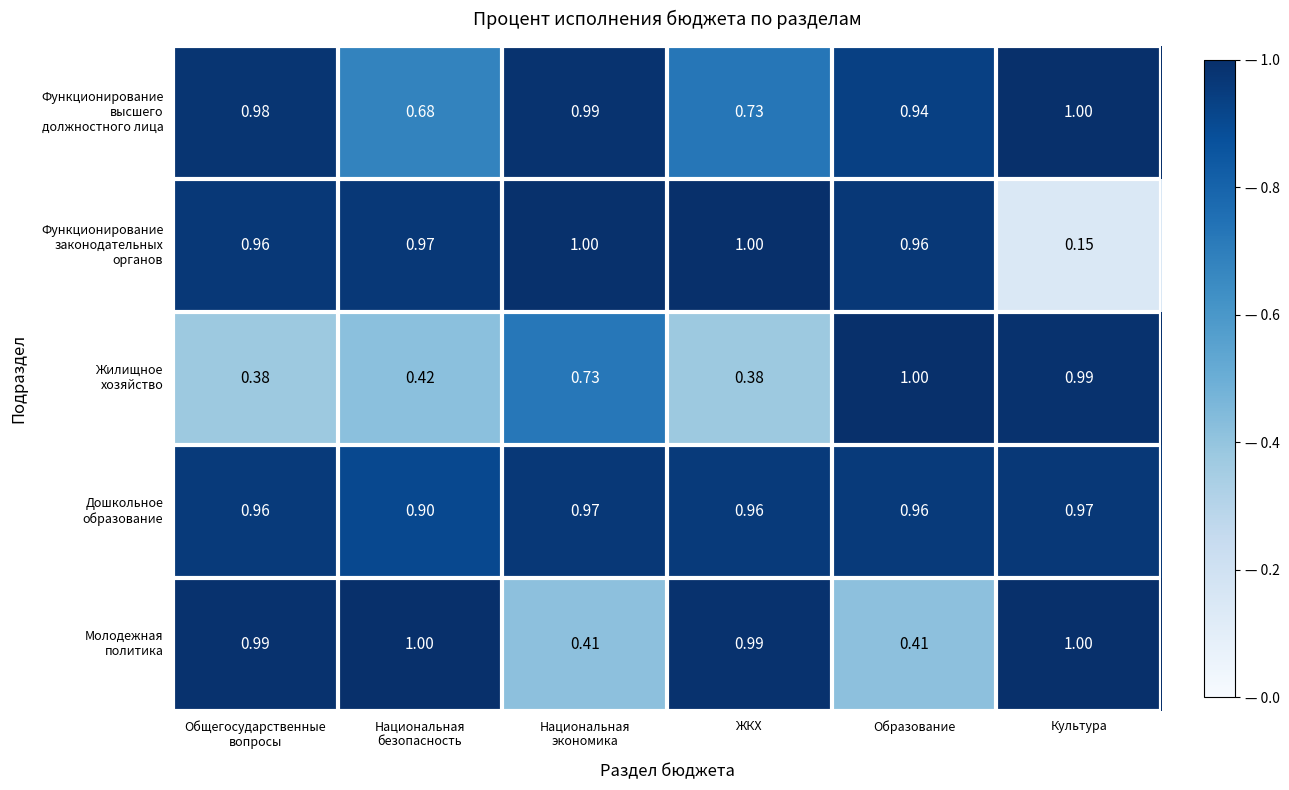

Which label corresponds to the smallest value in the chart?

Культура